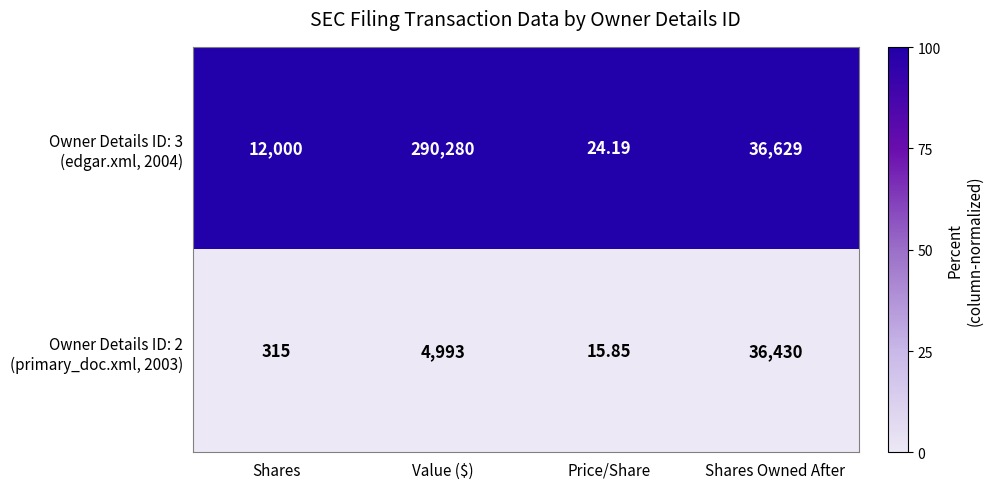

At which category does the chart reach its peak across all series?

Value ($)